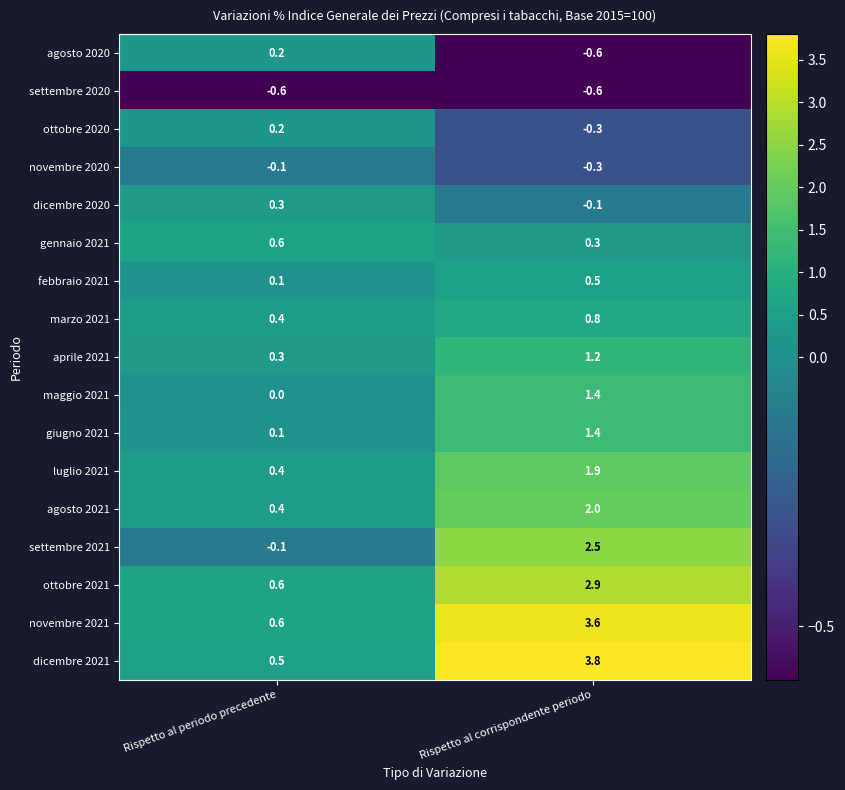

How many categories are shown in the chart?

2